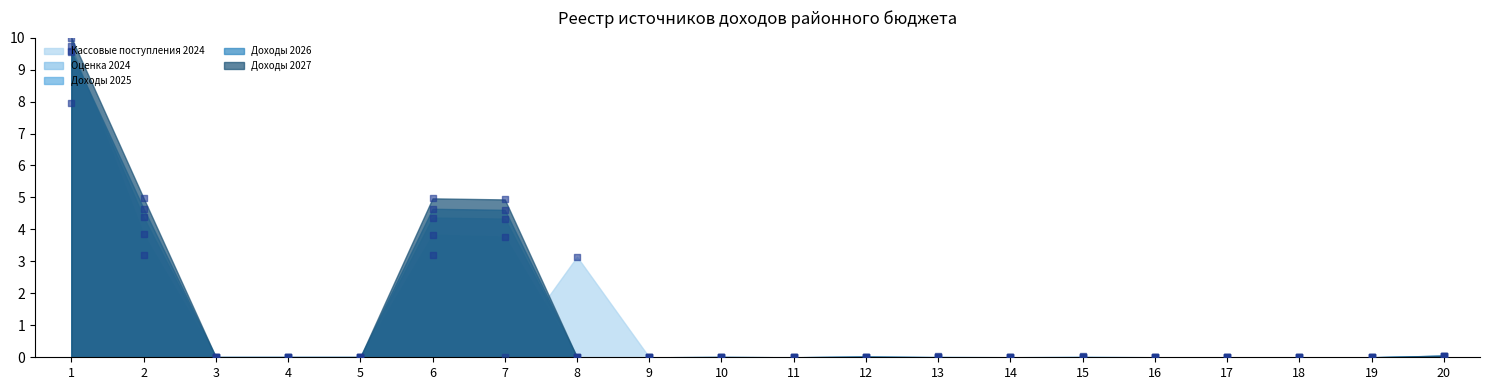

Which series contains the lowest Y value?

Кассовые поступления 2024